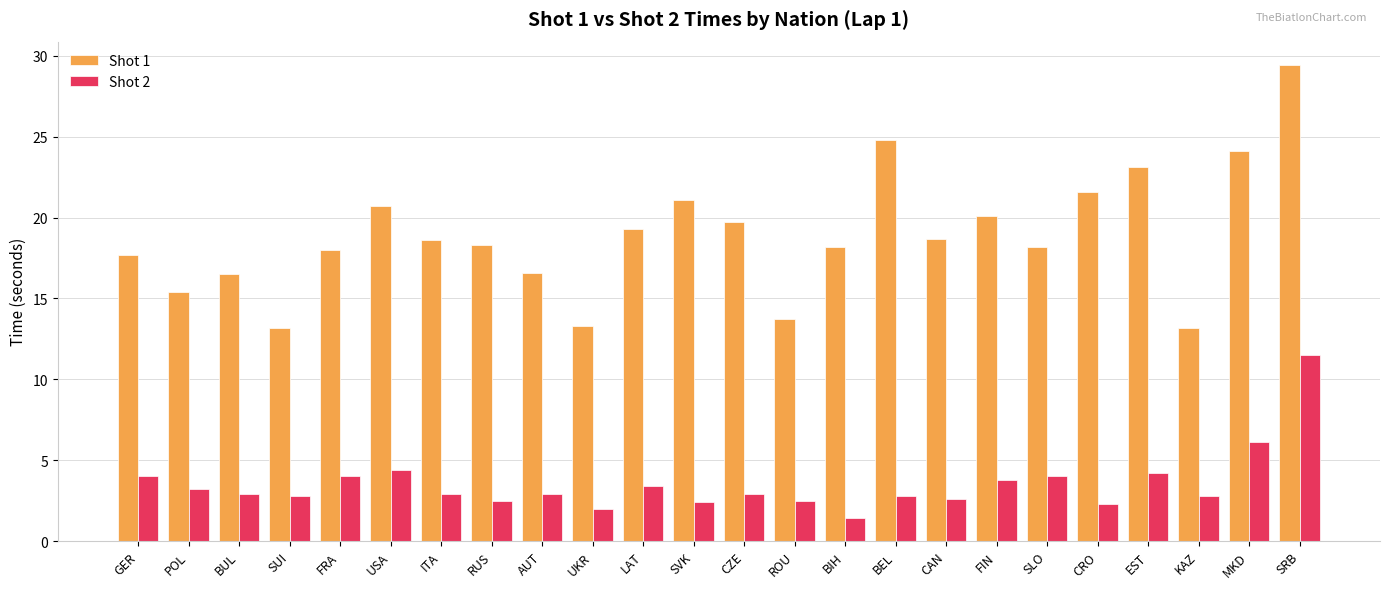

What is the difference between the Shot 2 values at ROU and CZE?

0.4